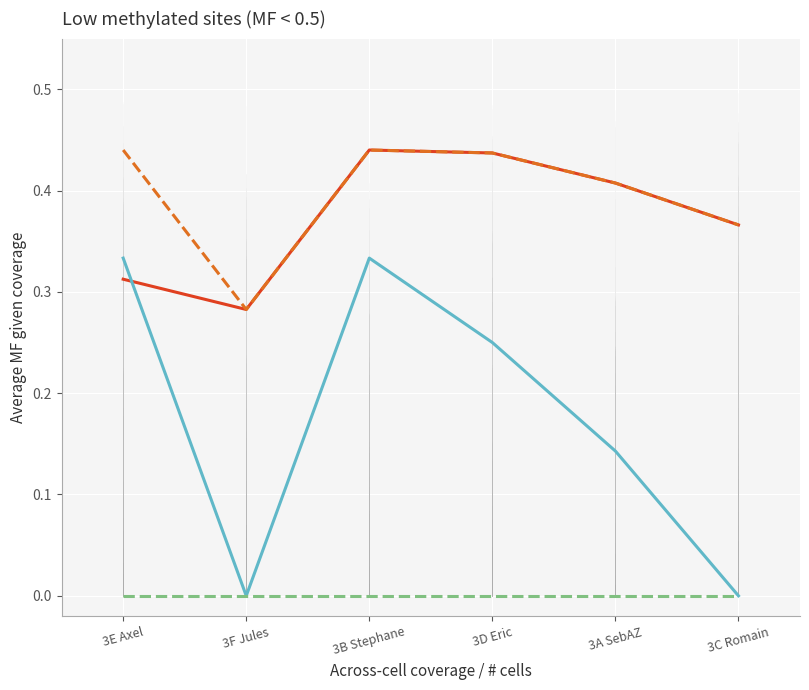

What position from the right is 3C Romain?

1